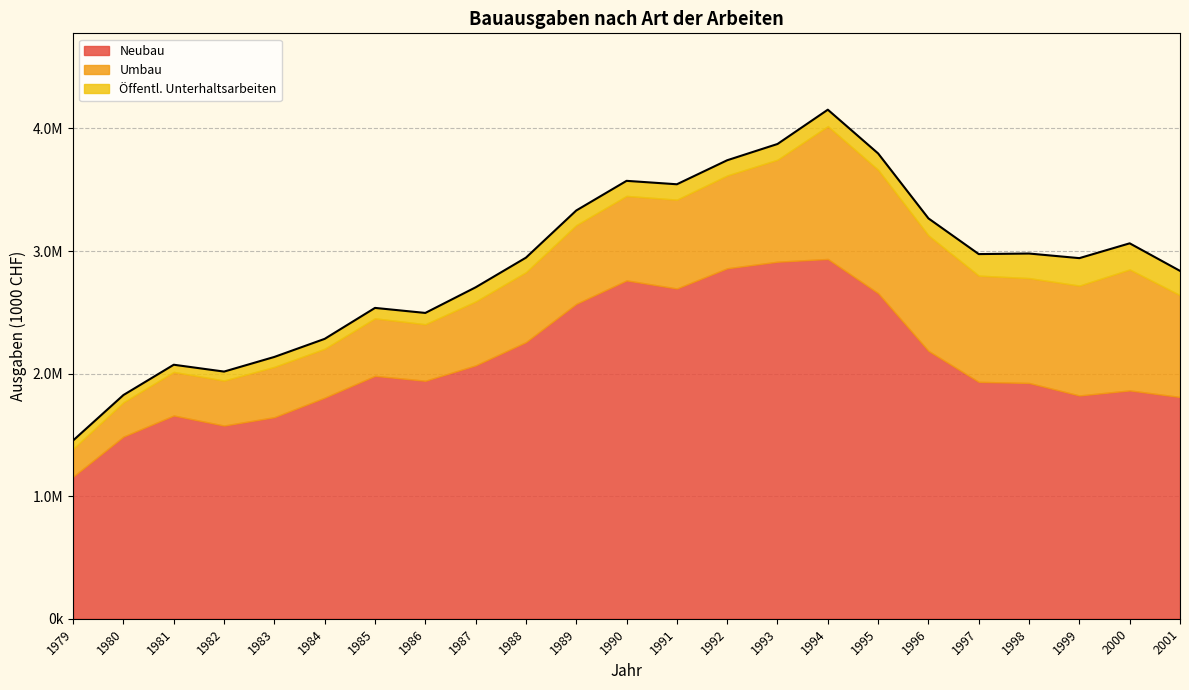

What is the total value across all series at 1979?

1454595